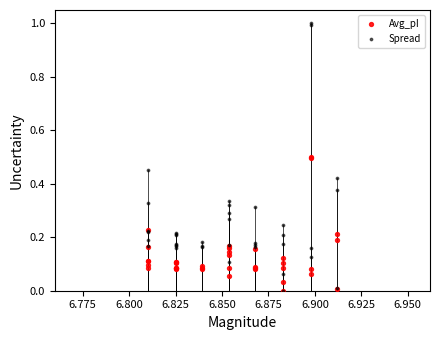

What are all the series names shown in the legend?

Avg_pI, Spread